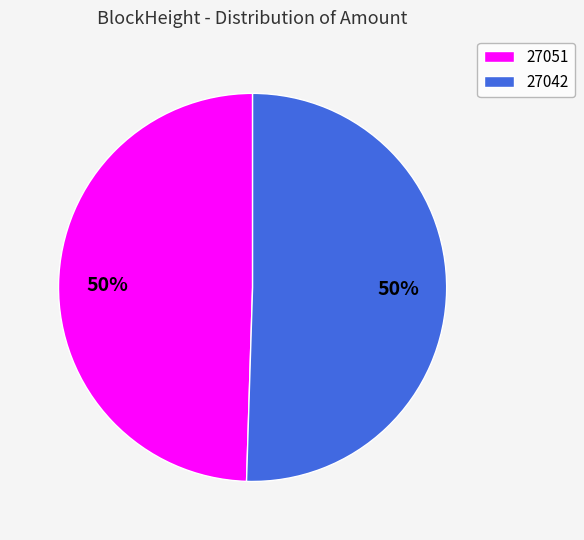

Approximately how many times larger is the value at 27051 compared to 27042?

1.0